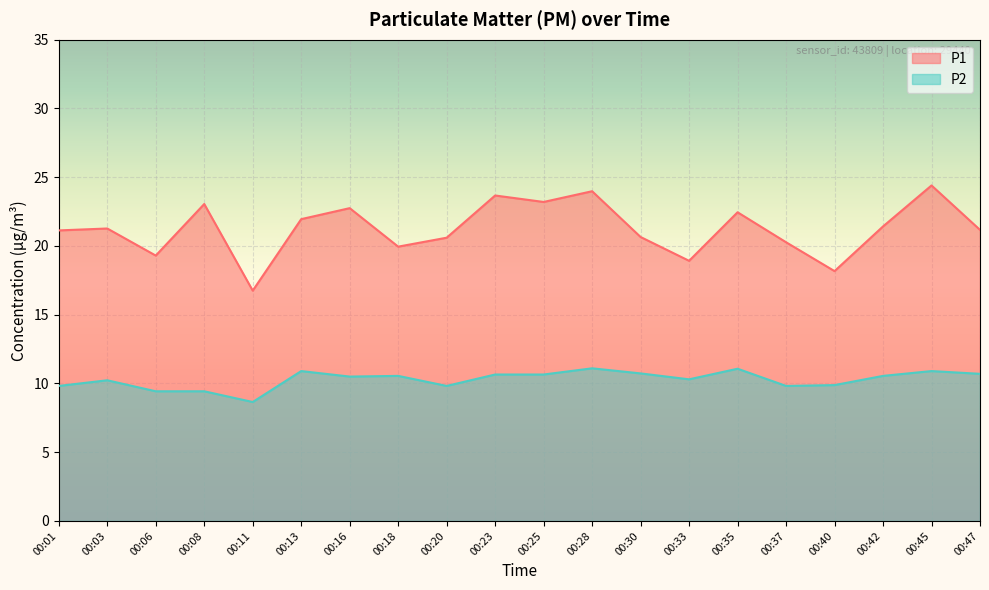

True or false: P1 and P2 cross at least once.

False